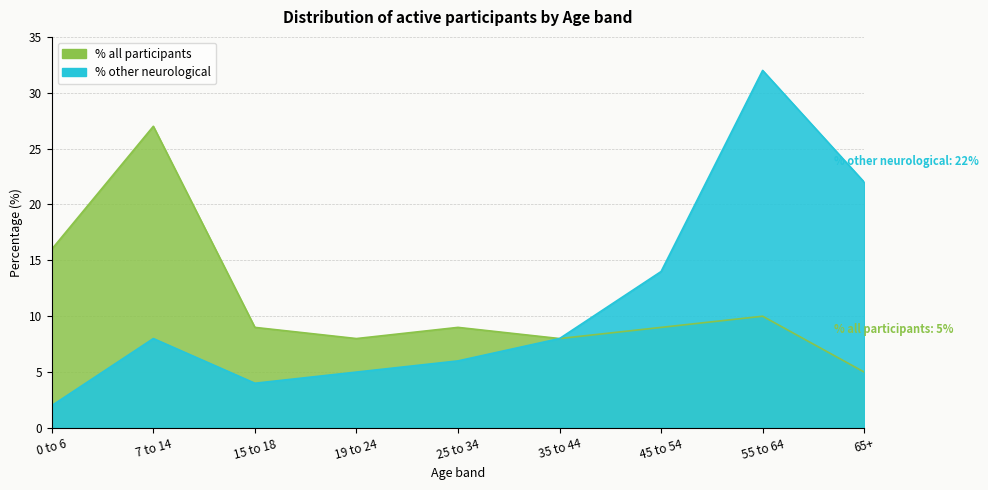

What is the maximum value shown in the chart?

32.0